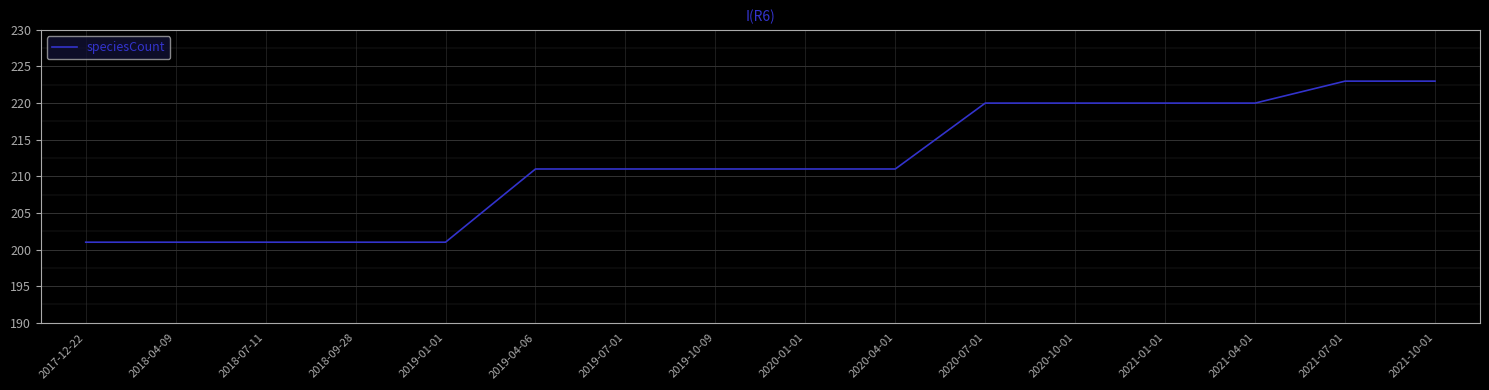

What is the smallest value displayed?

201